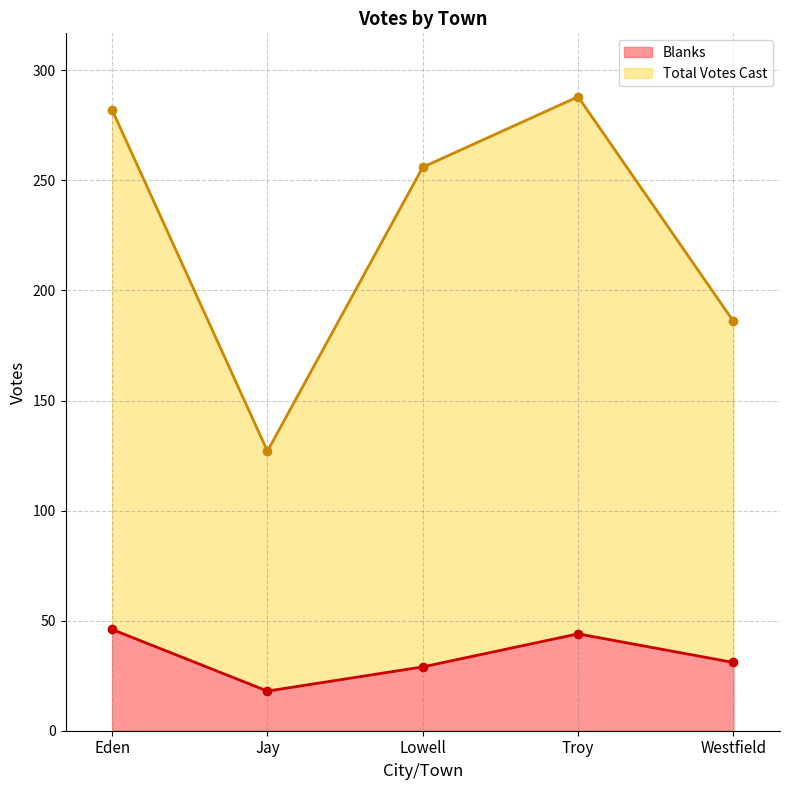

Reading left to right, transcribe all the data shown in this chart.

Blanks: Eden=46	Jay=18	Lowell=29	Troy=44	Westfield=31
Total Votes Cast: Eden=282	Jay=127	Lowell=256	Troy=288	Westfield=186